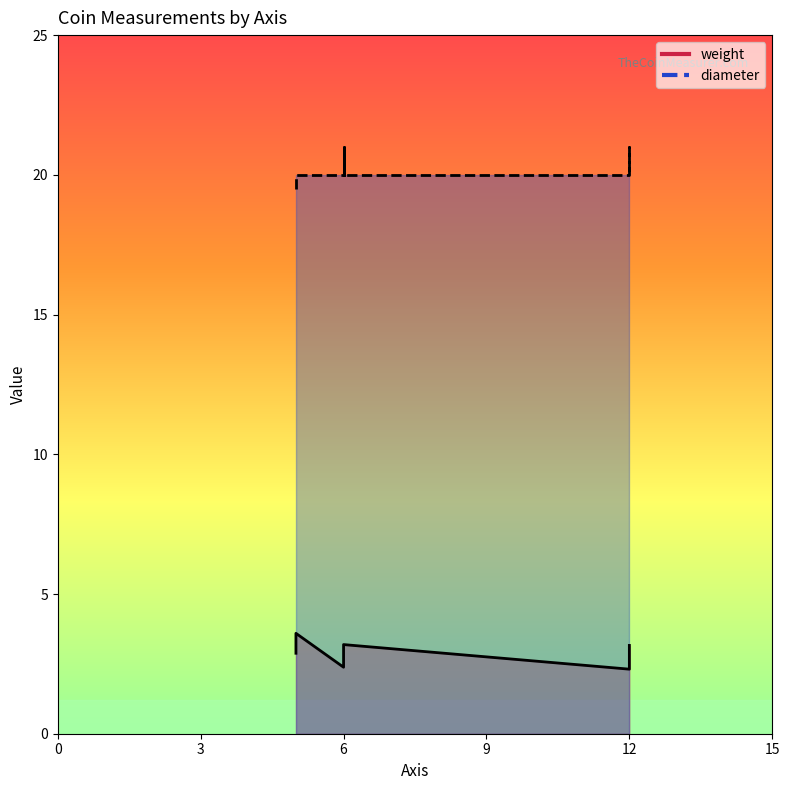

The value of diameter at 5 is 30.9. True or false?

False